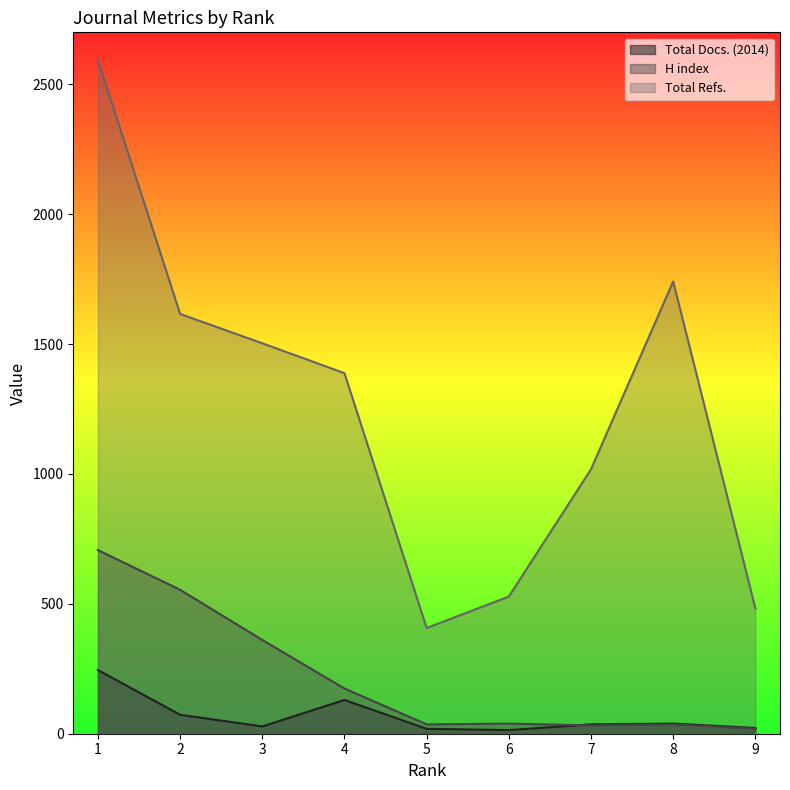

What value does the Total Docs. (2014) series have at 9, to the nearest 10?

20